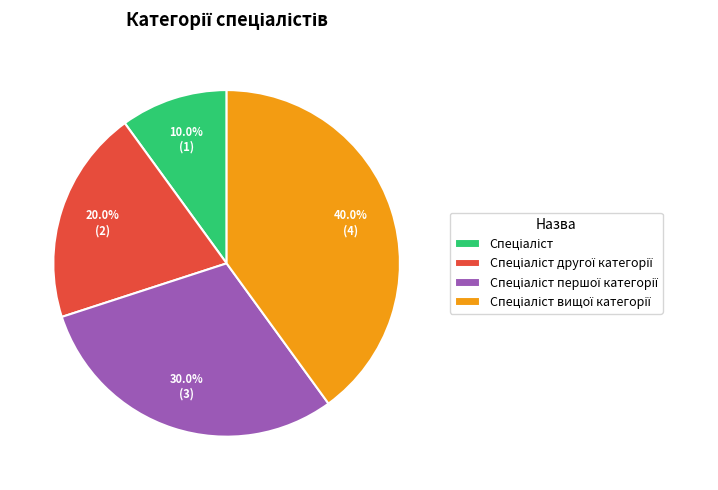

Is there a majority slice in this chart?

No